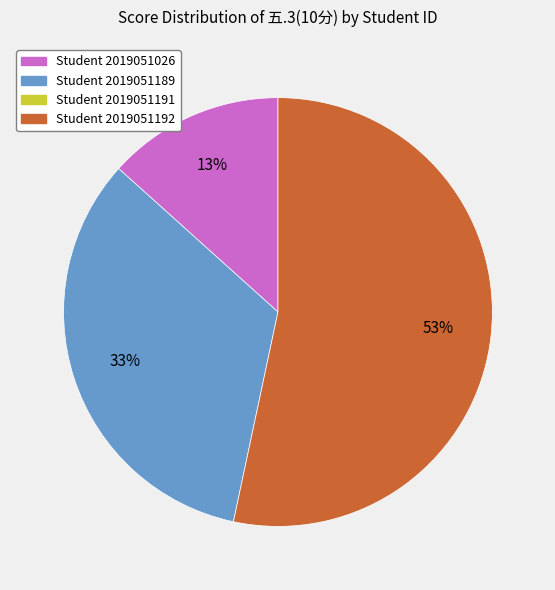

Does any single category account for the majority?

Yes